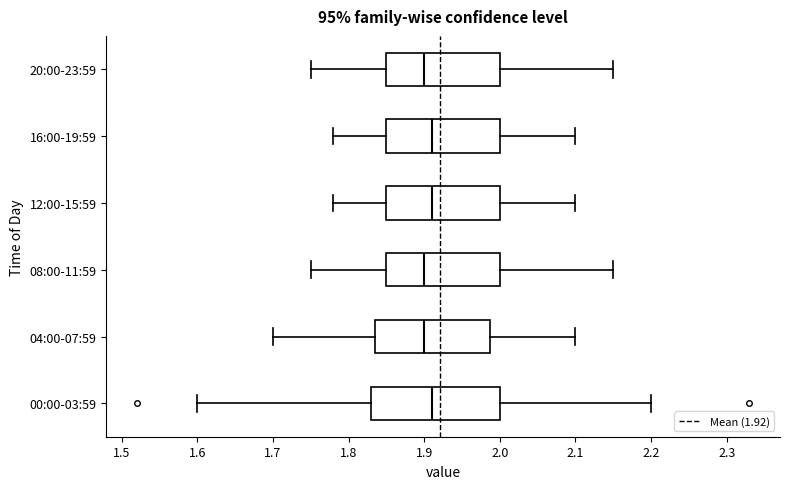

Where is the left edge of the box for 08:00-11:59 on the x-axis? The values are not printed on the chart, so give them approximately, as read against the axis.

1.85